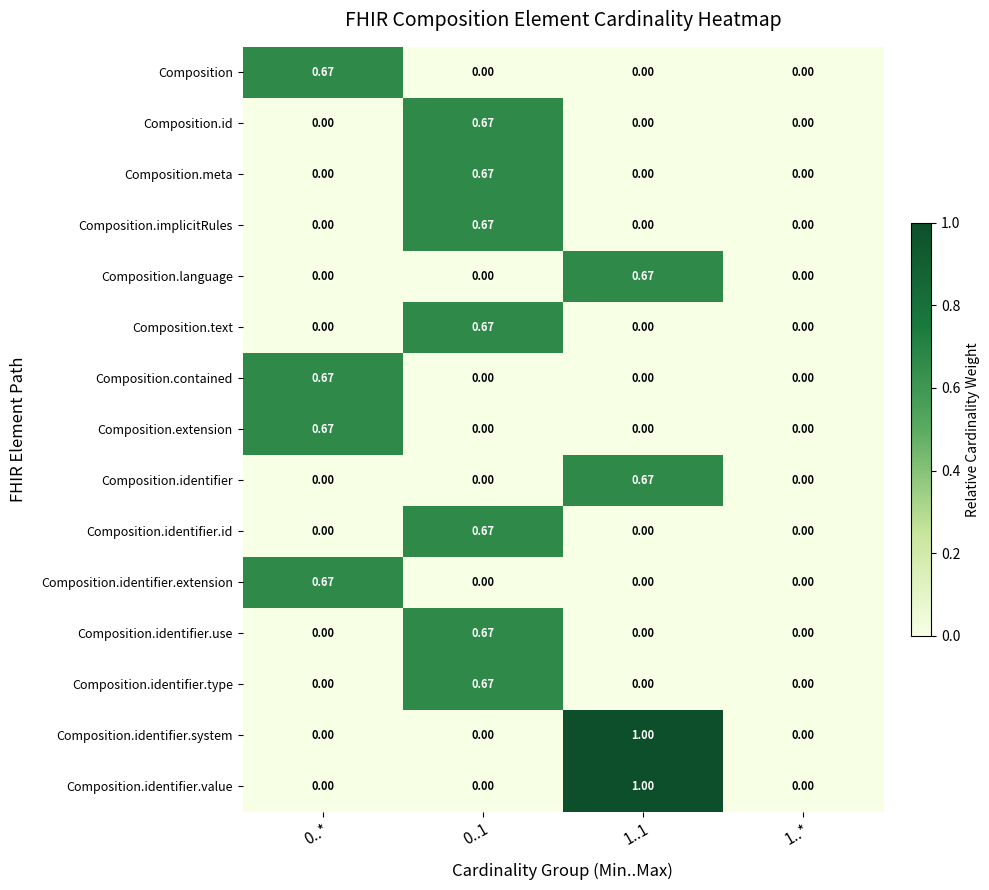

How many values in the Composition.id series exceed 0?

1